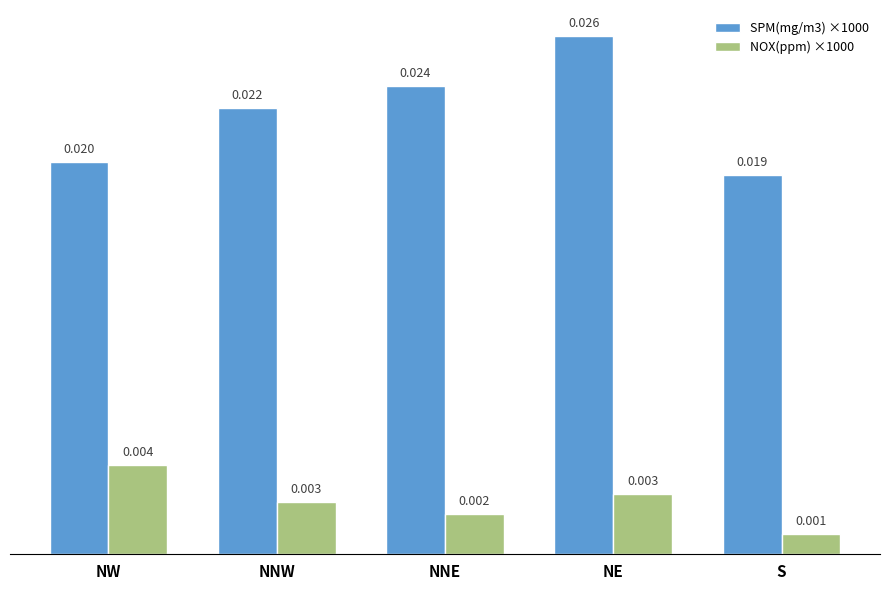

The value of NOX(ppm) ×1000 at NE is 3.0. True or false?

True